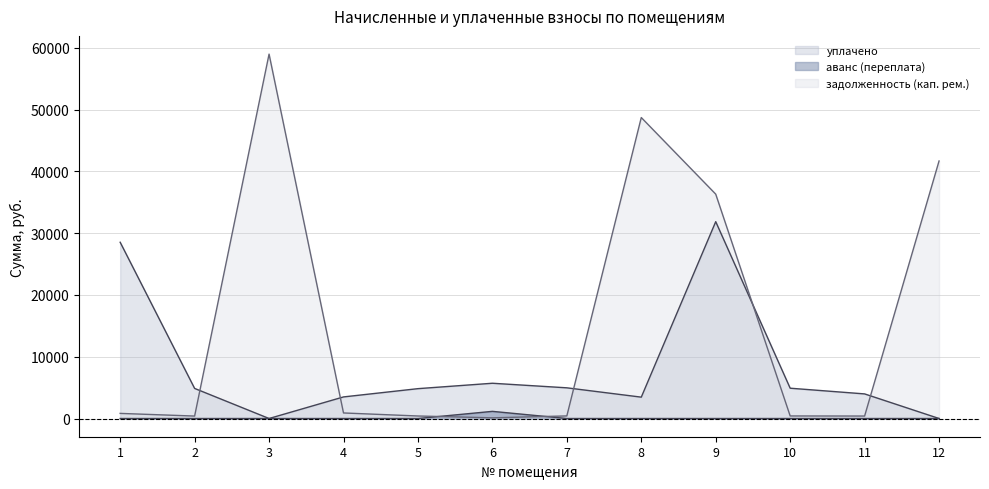

True or false: уплачено and аванс (переплата) cross at least once.

False